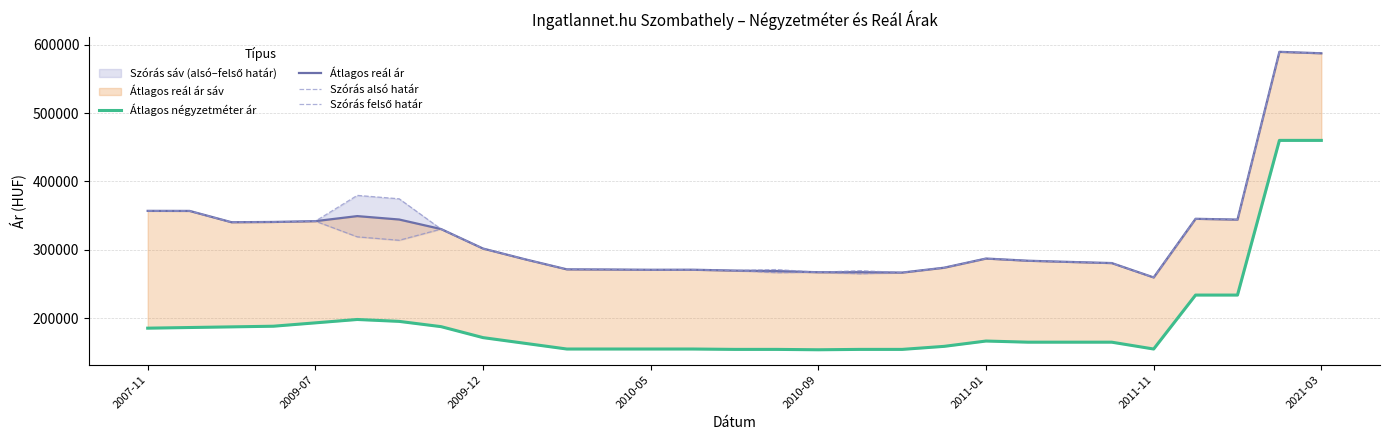

True or false: Átlagos reál ár has a value of 871479 at 27.

False